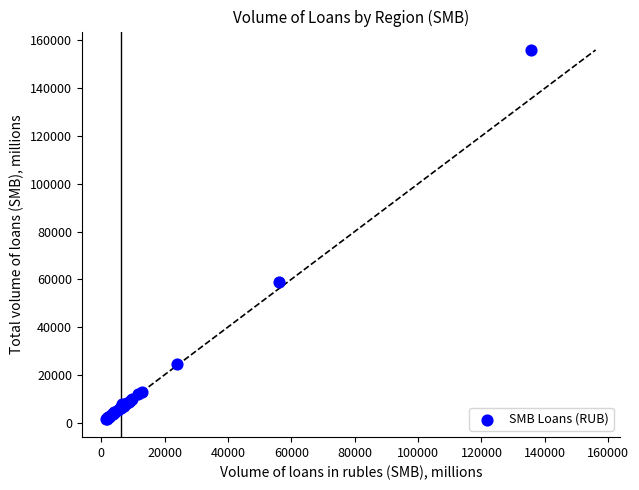

What Y value in the scatter plot is closest to 78818?

58849.0